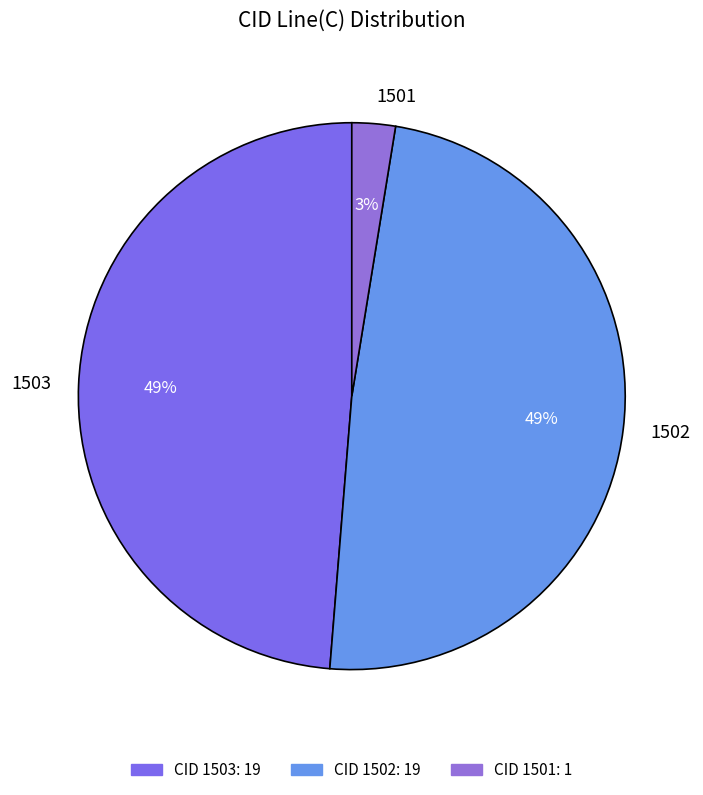

Do 1502 and 1501 together represent more than half of the pie?

Yes